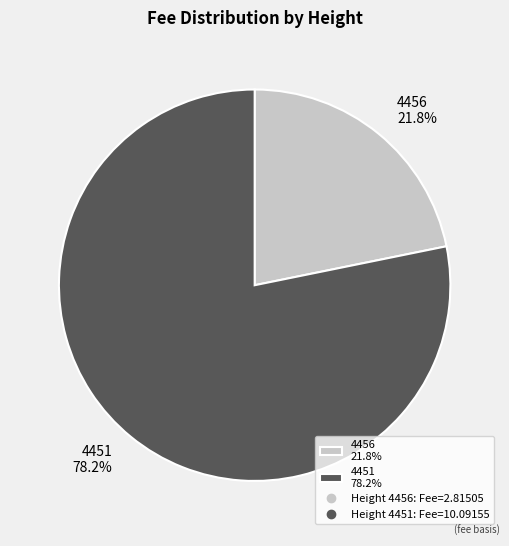

How much of the chart is everything except 4456?

78.2%